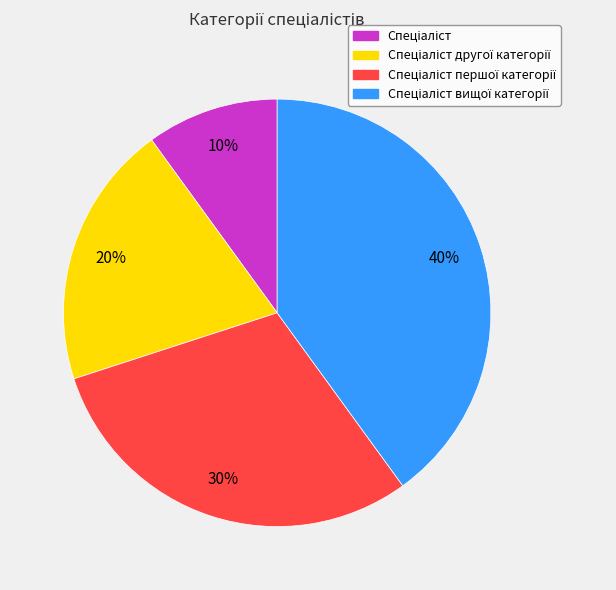

Is there a majority slice in this chart?

No